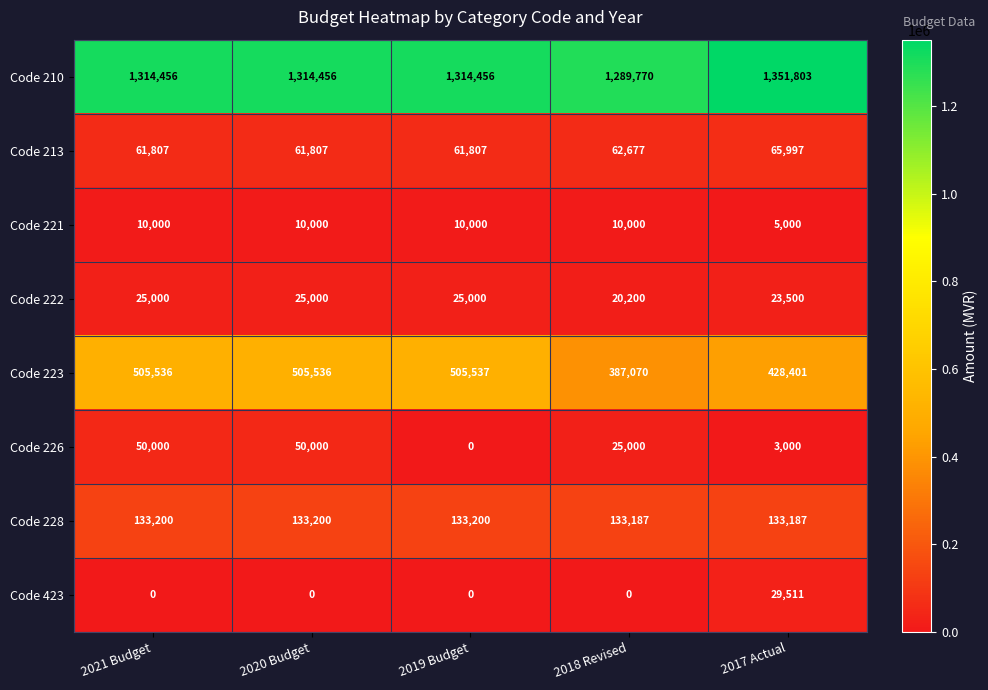

What is the sum of all Code 223 values?

2332080